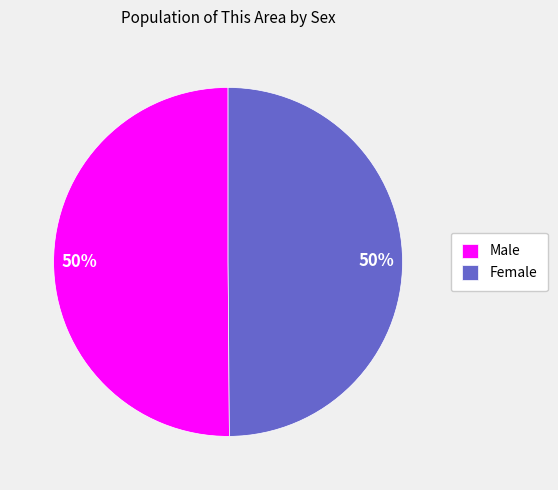

True or false: Male accounts for 37% of the total.

False